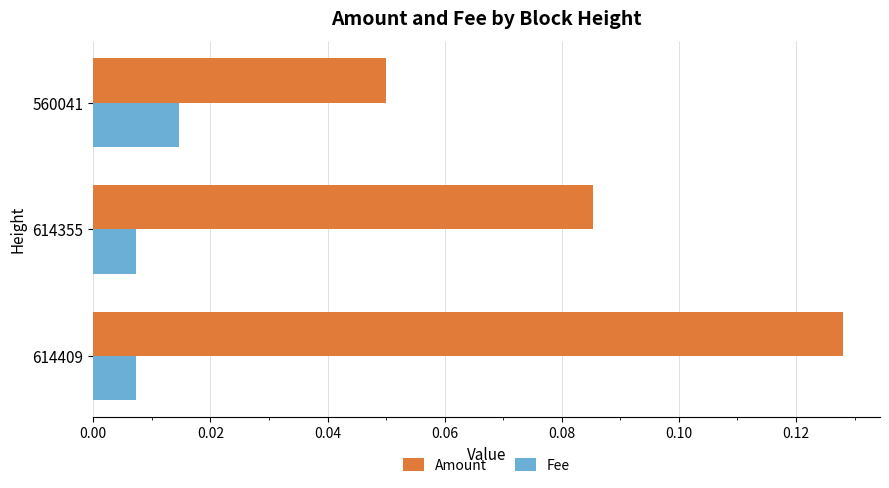

Which series changed the most between 614355 and 560041?

Amount